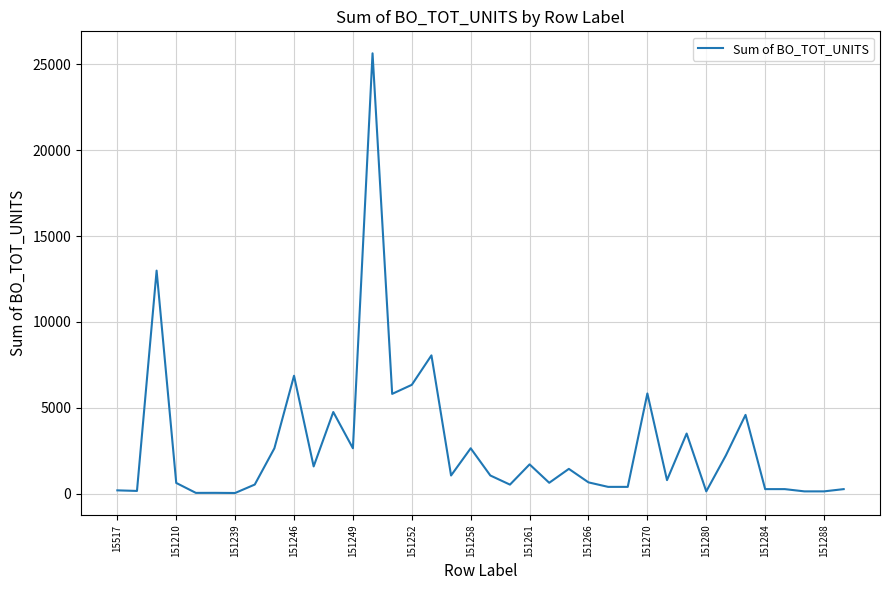

Does the chart have visible grid lines?

Yes